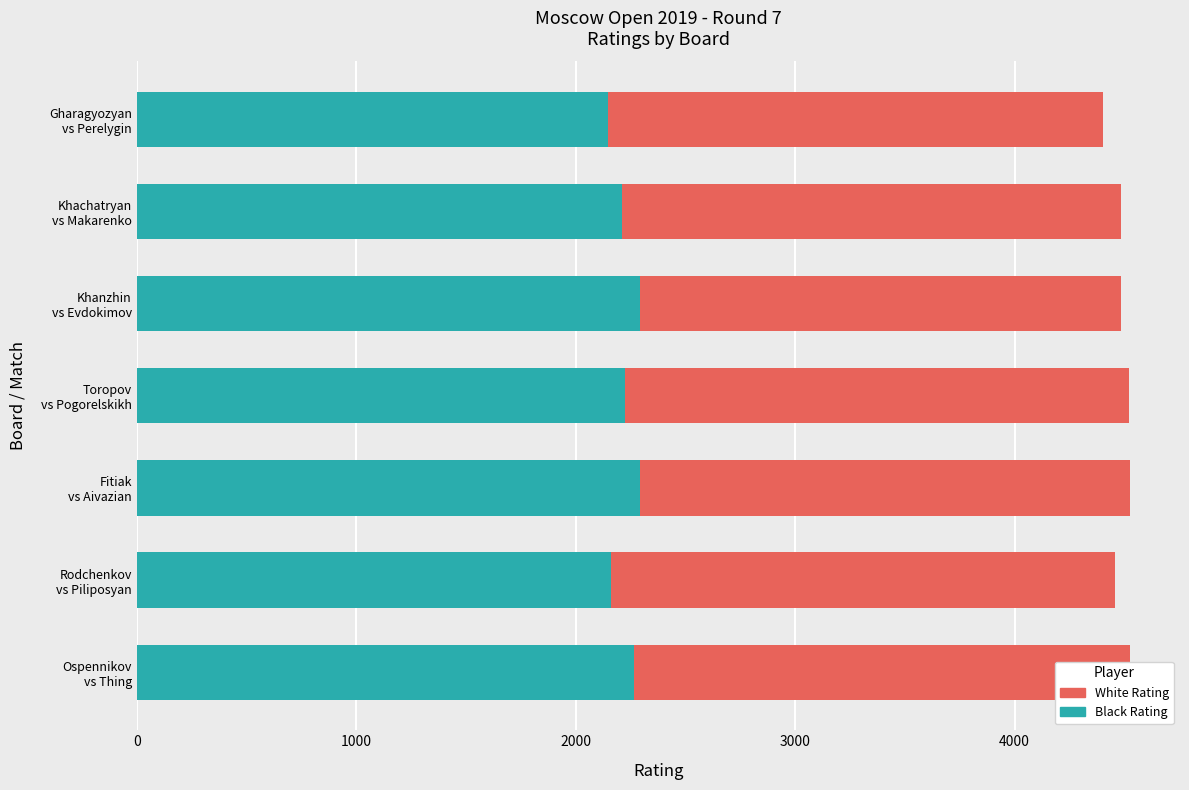

What are all the series names shown in the legend?

White Rating, Black Rating